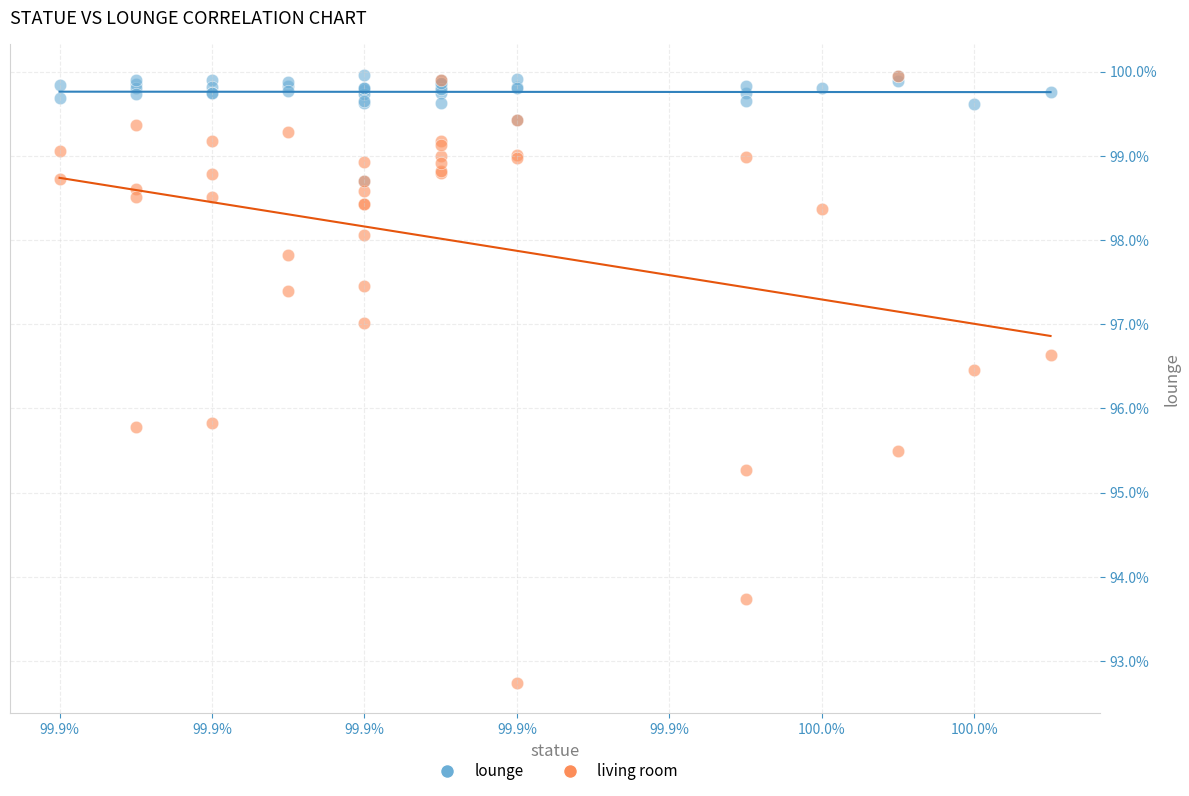

What are all the series names shown in the legend?

lounge, living room